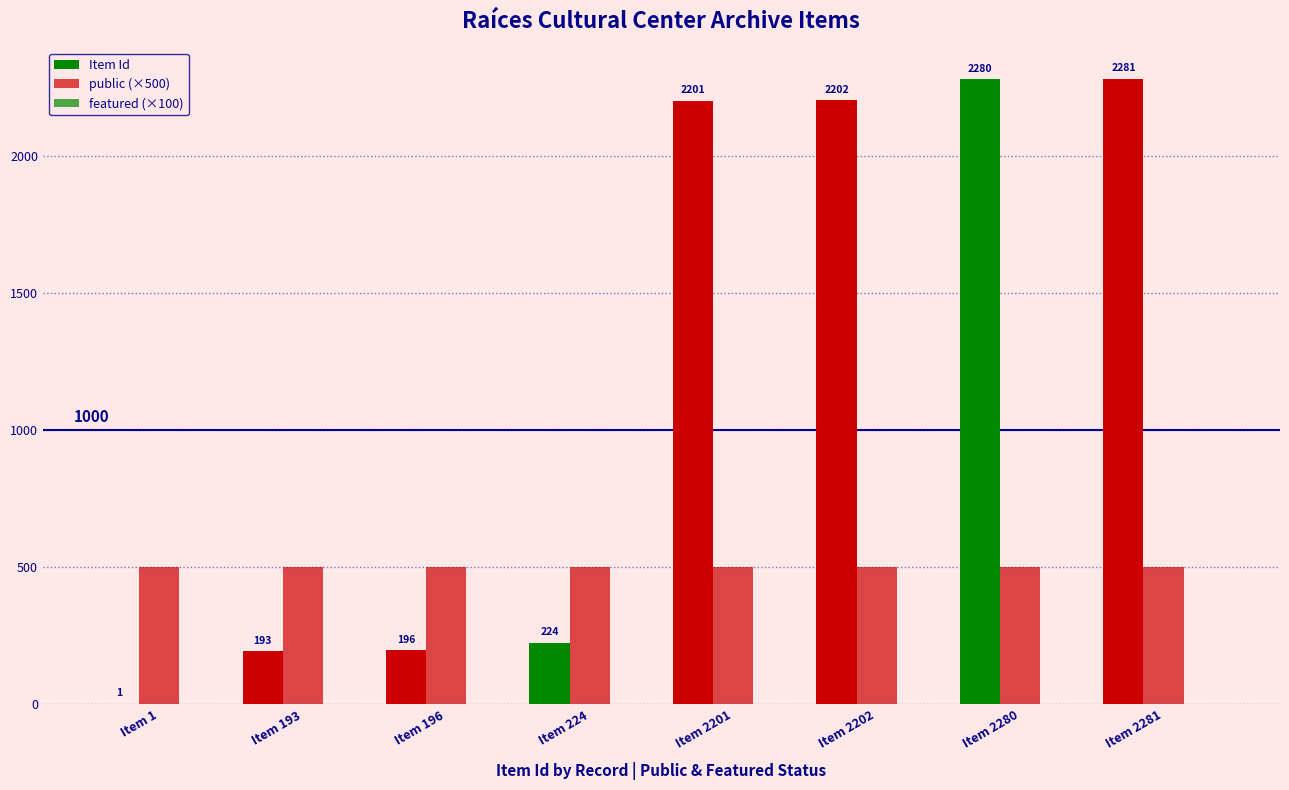

The Item Id series shows 868 at Item 2201. True or false?

False